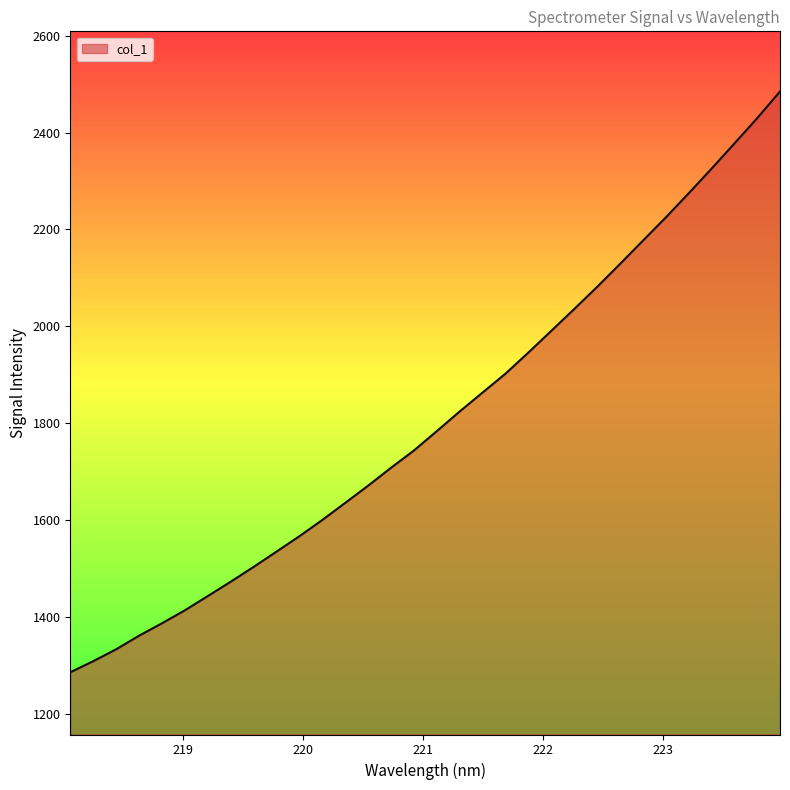

How many distinct data groups are displayed?

1